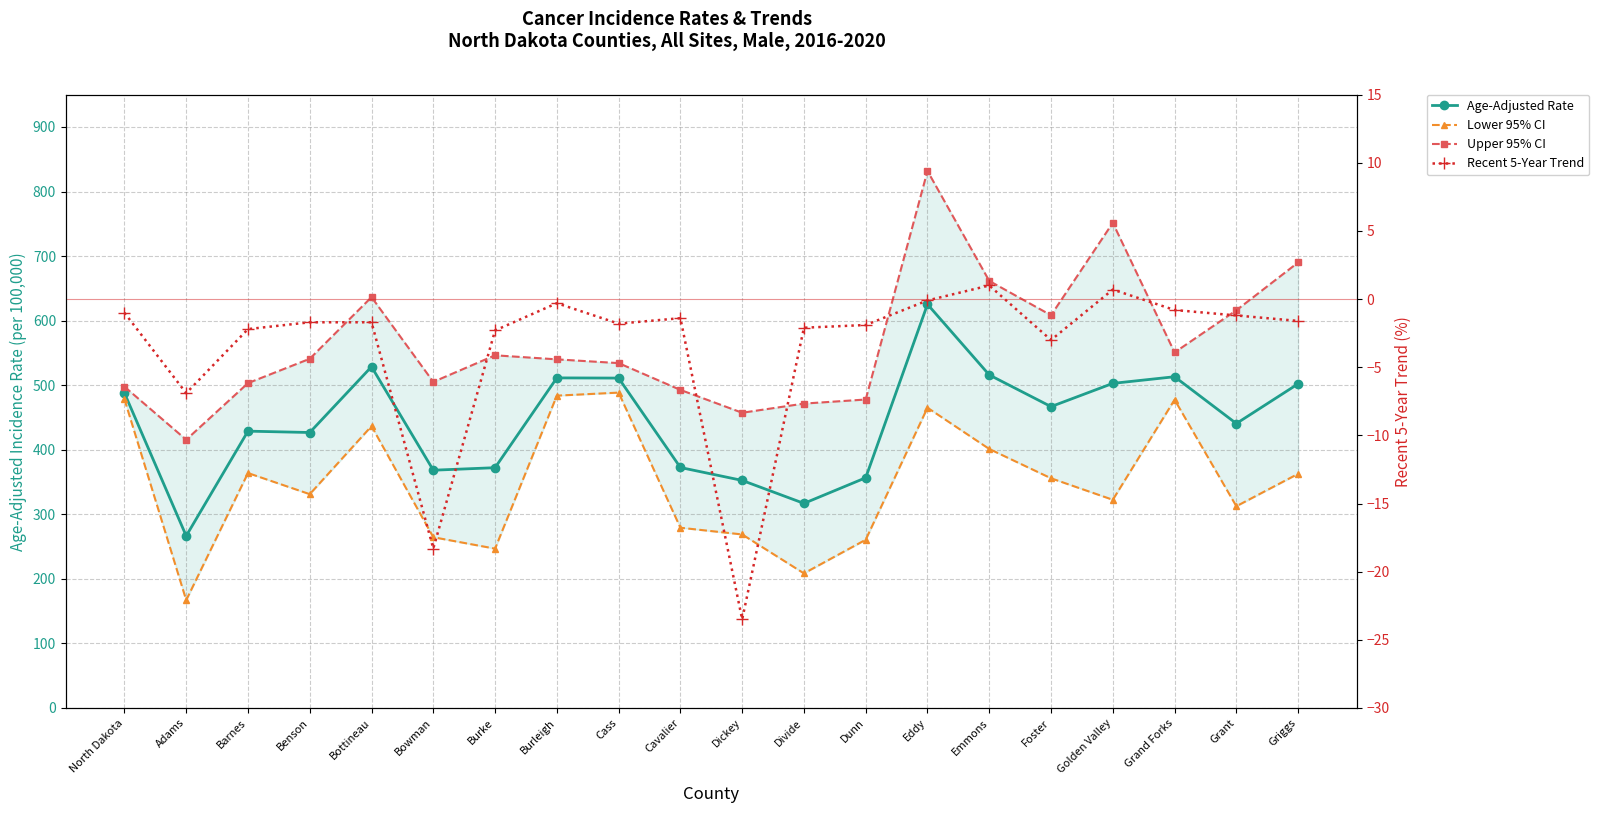

What is the difference between the highest and lowest values at Foster?

611.3